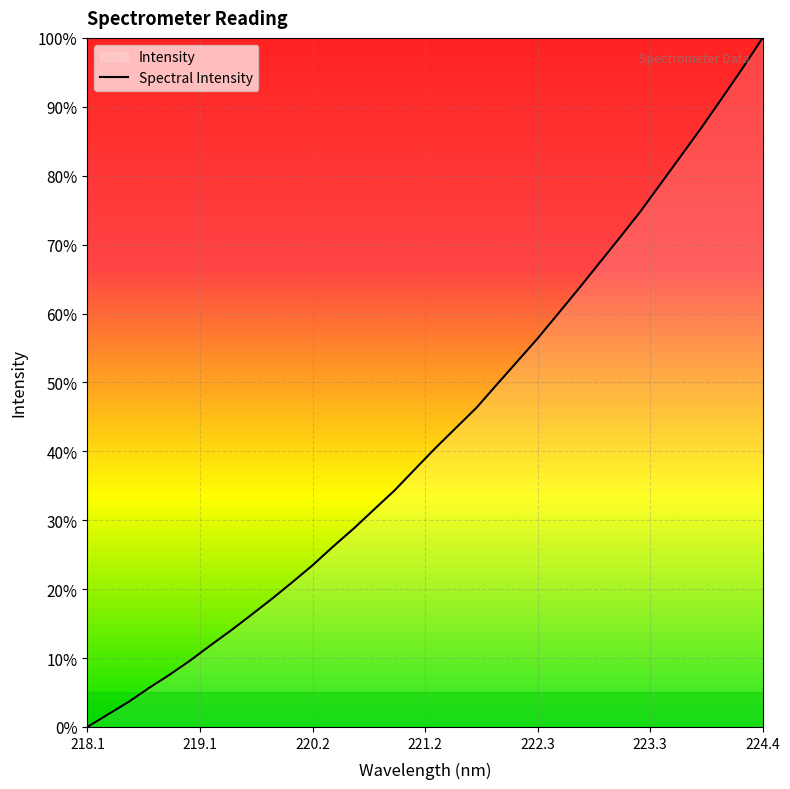

Does the chart display data point markers on the line(s)?

No